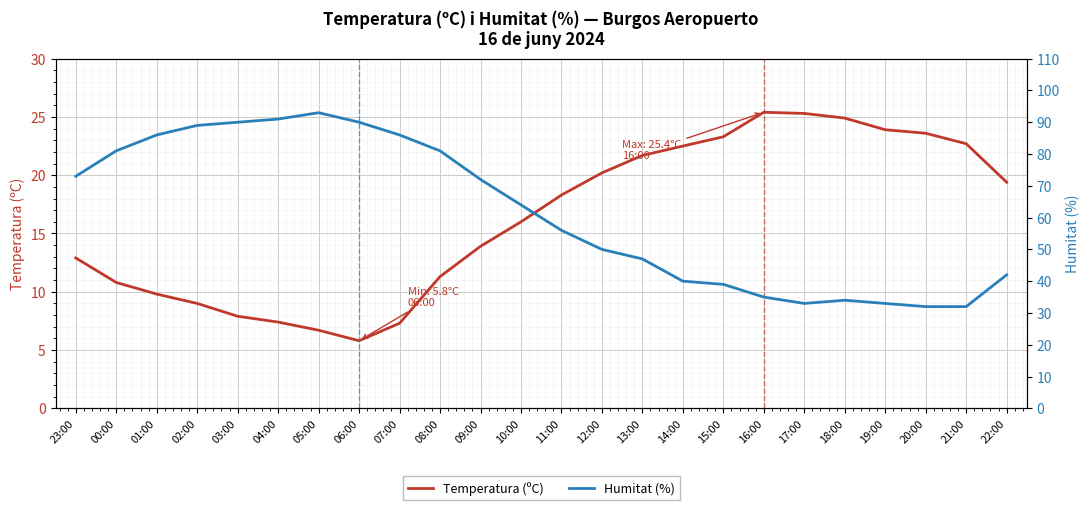

How many lines are shown in the chart?

2